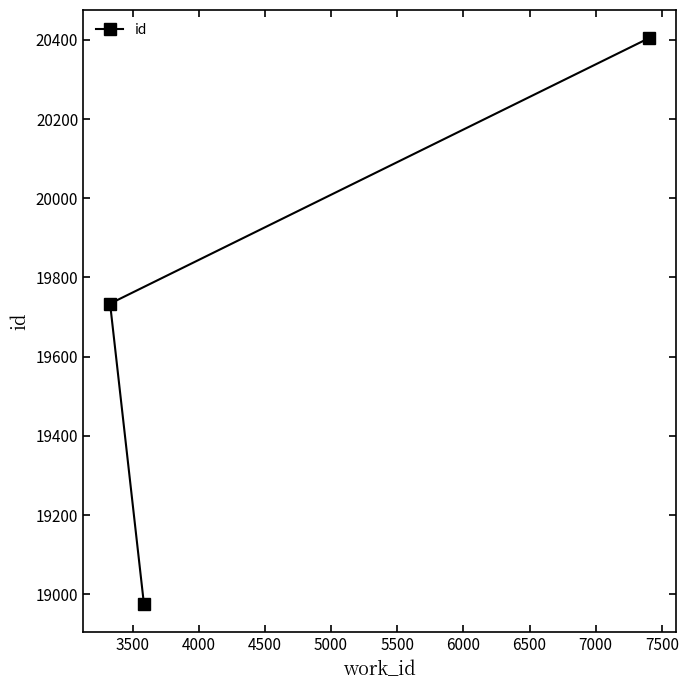

What is the minimum value shown in the chart?

18975